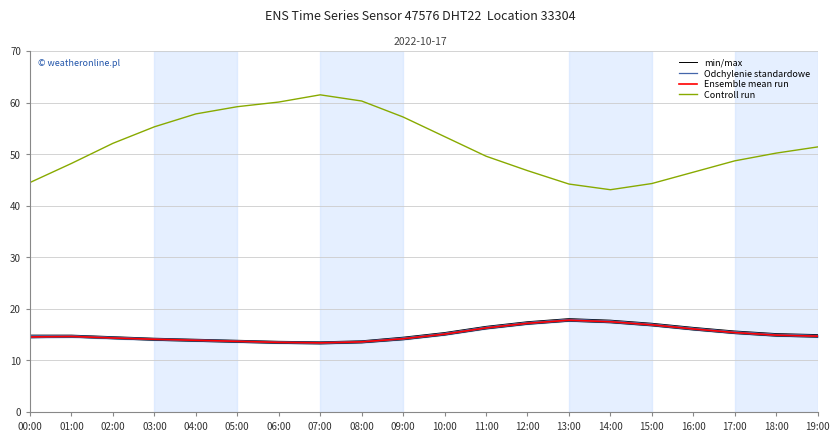

At which category does the chart reach its minimum across all series?

07:00